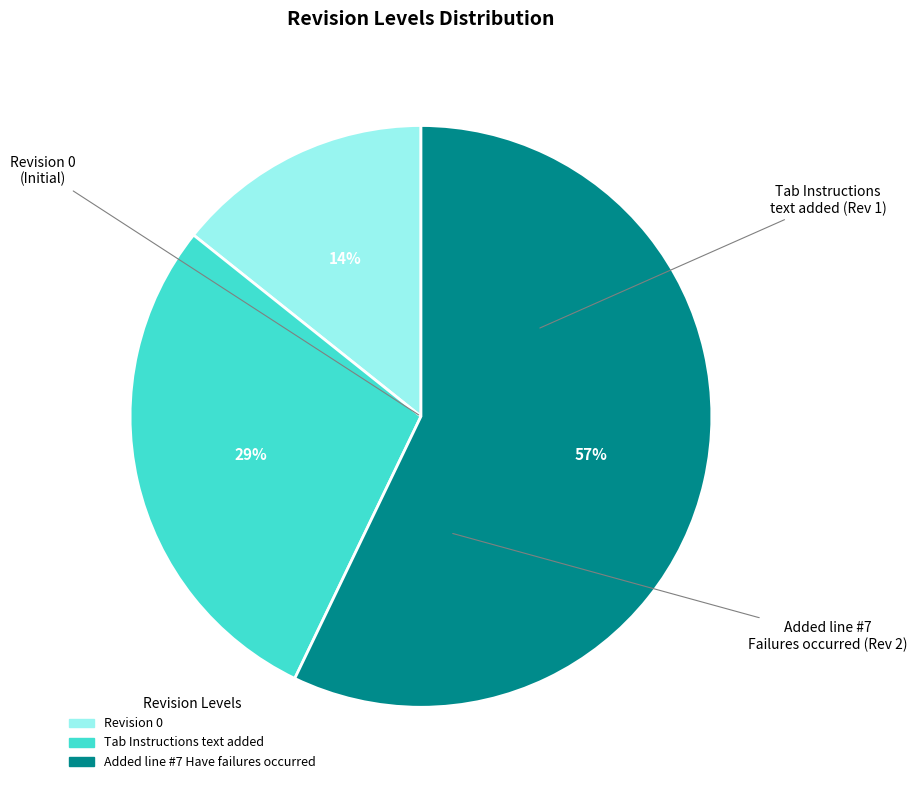

How many segments does this pie chart have?

3